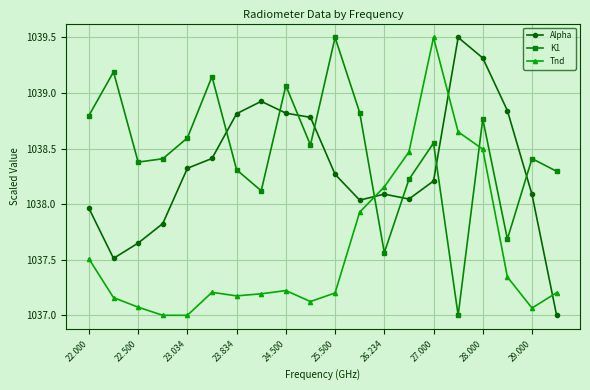

What is the minimum value shown in the chart?

1037.0